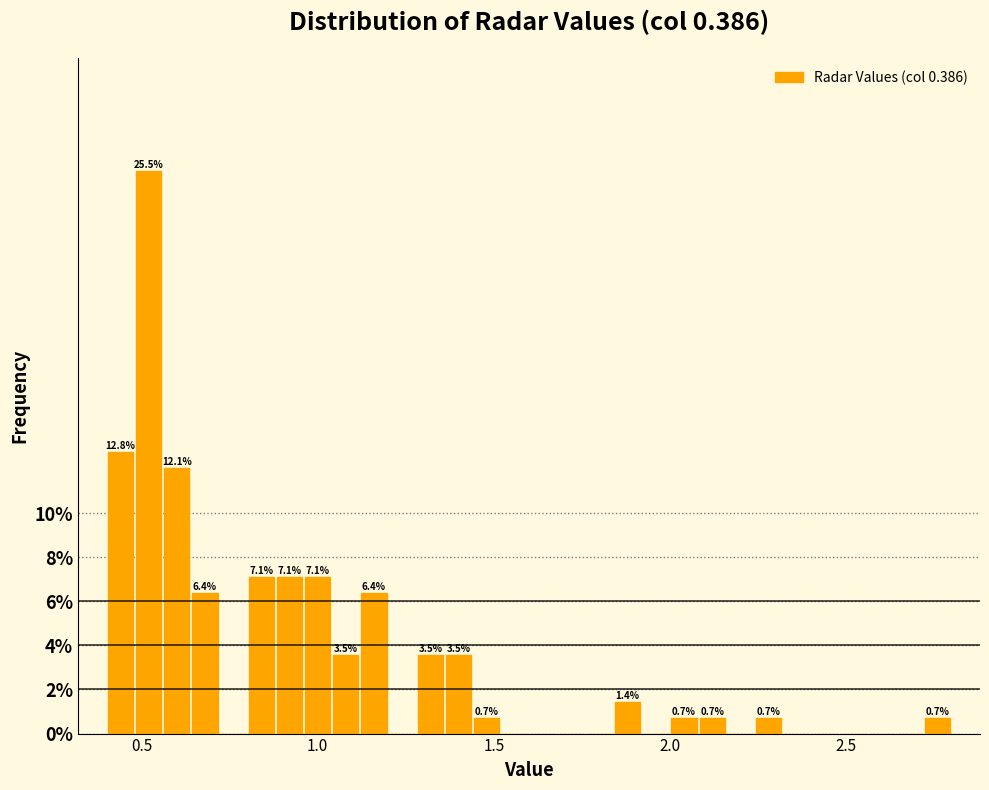

Read against the x-axis, roughly where is the centre of the tallest bar?

0.50